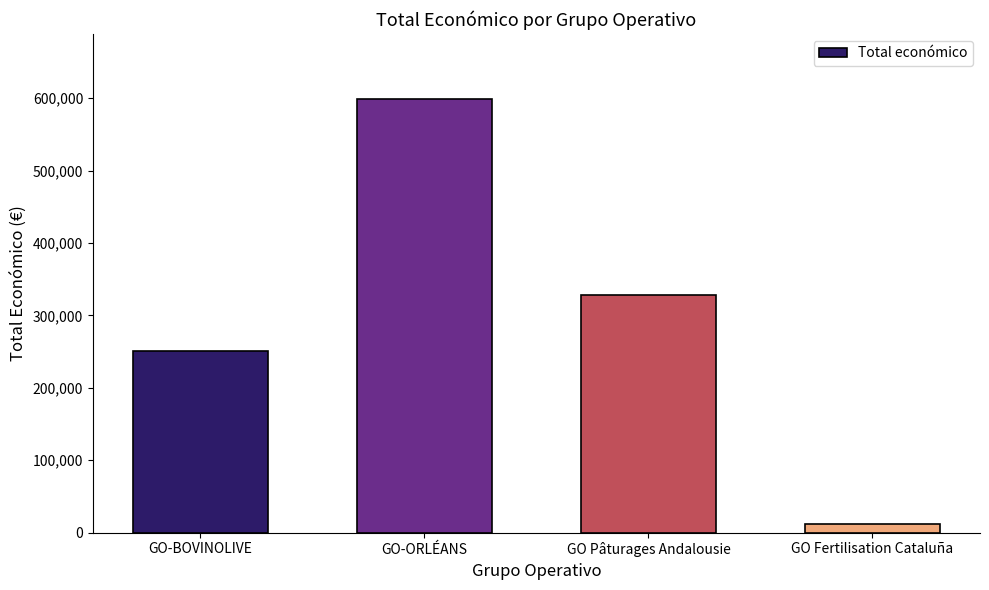

List the labels in order of value, smallest first.

GO Fertilisation Cataluña, GO-BOVINOLIVE, GO Pâturages Andalousie, GO-ORLÉANS